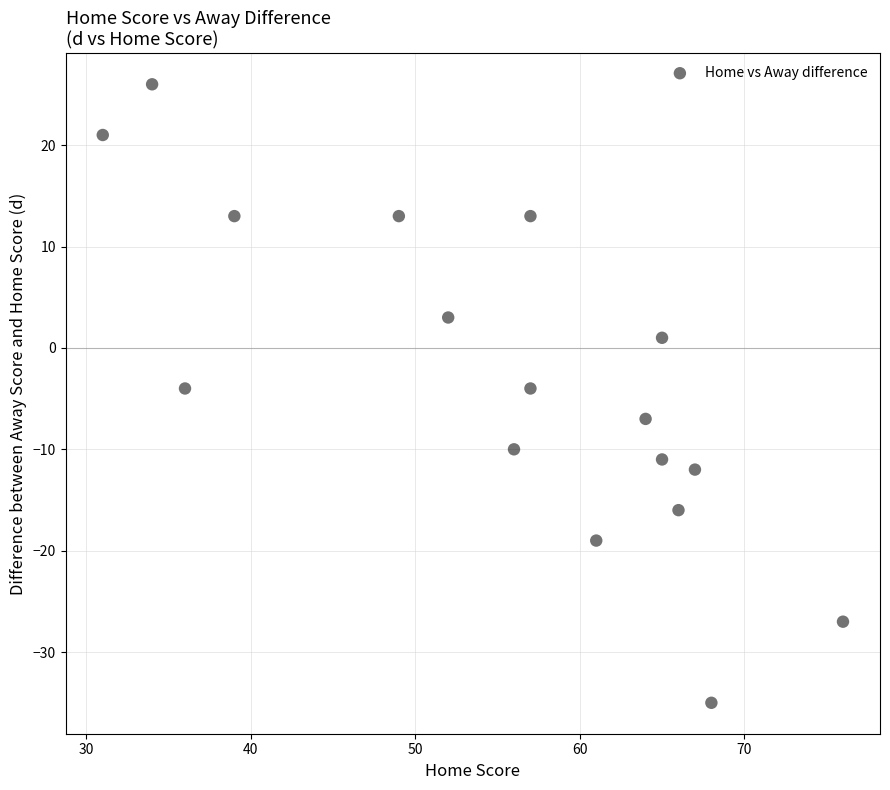

What is the range of Y values (max minus min)?

61